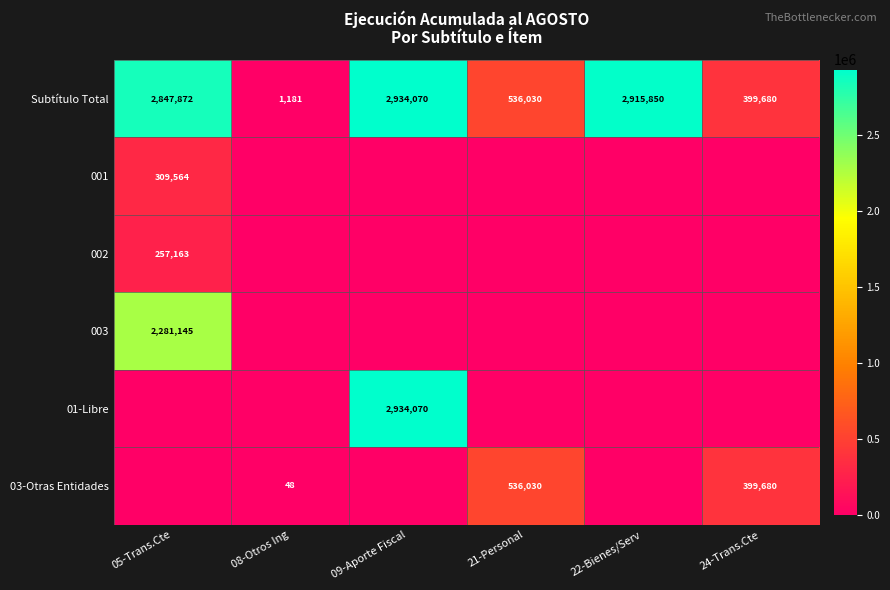

The 03-Otras Entidades series shows 83 at 08-Otros Ing. True or false?

False